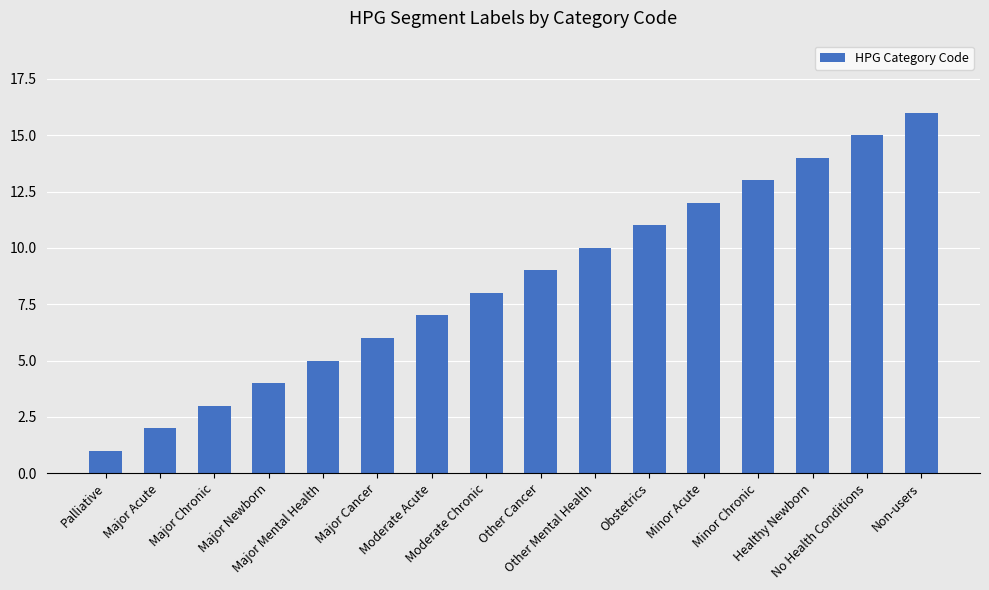

What is the sum of the values at Other Mental Health and Palliative?

11